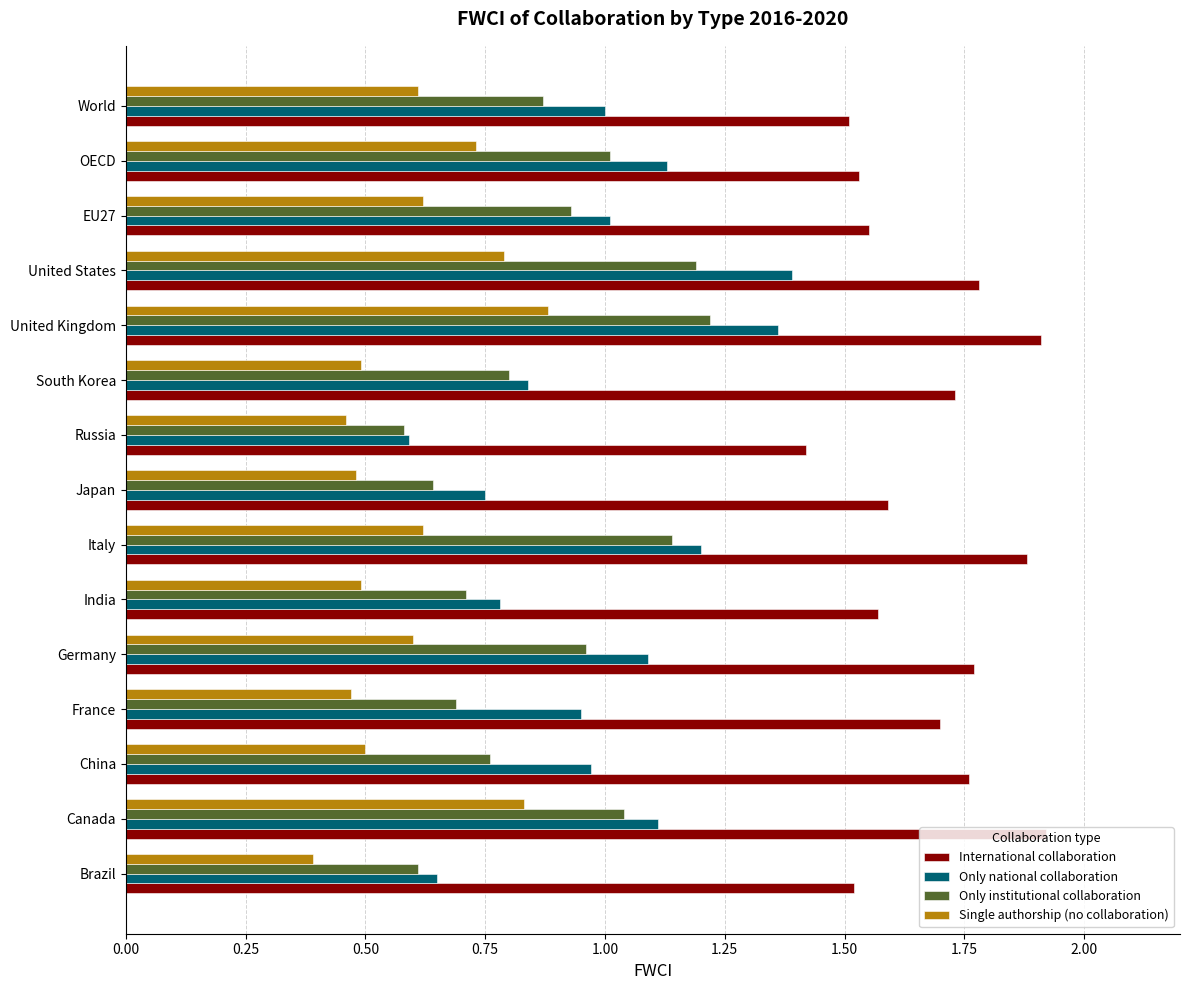

At which category is the sum across all series the highest?

United Kingdom